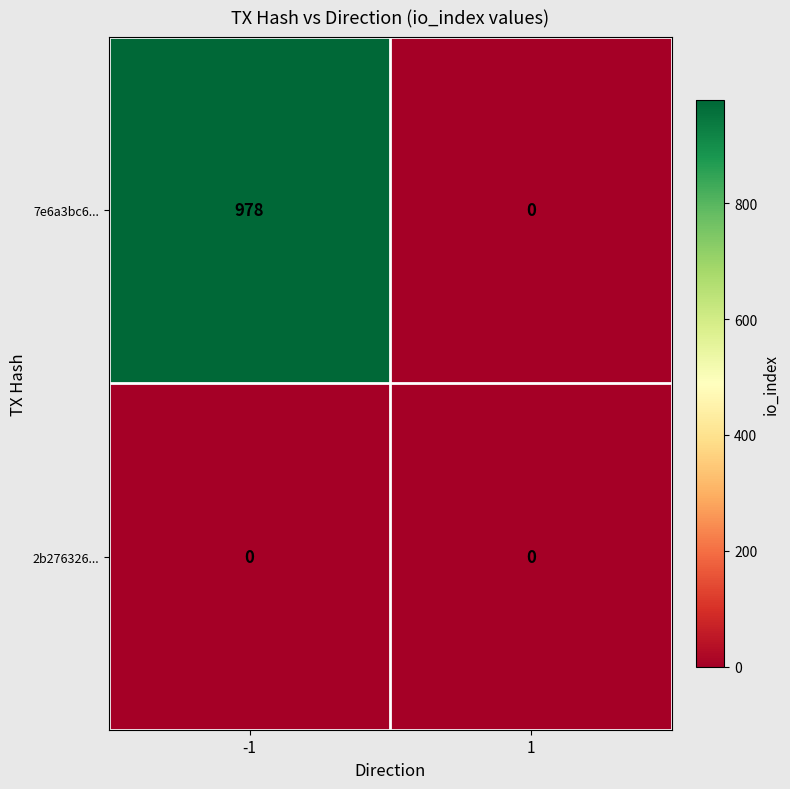

Count the number of categories in the chart.

2